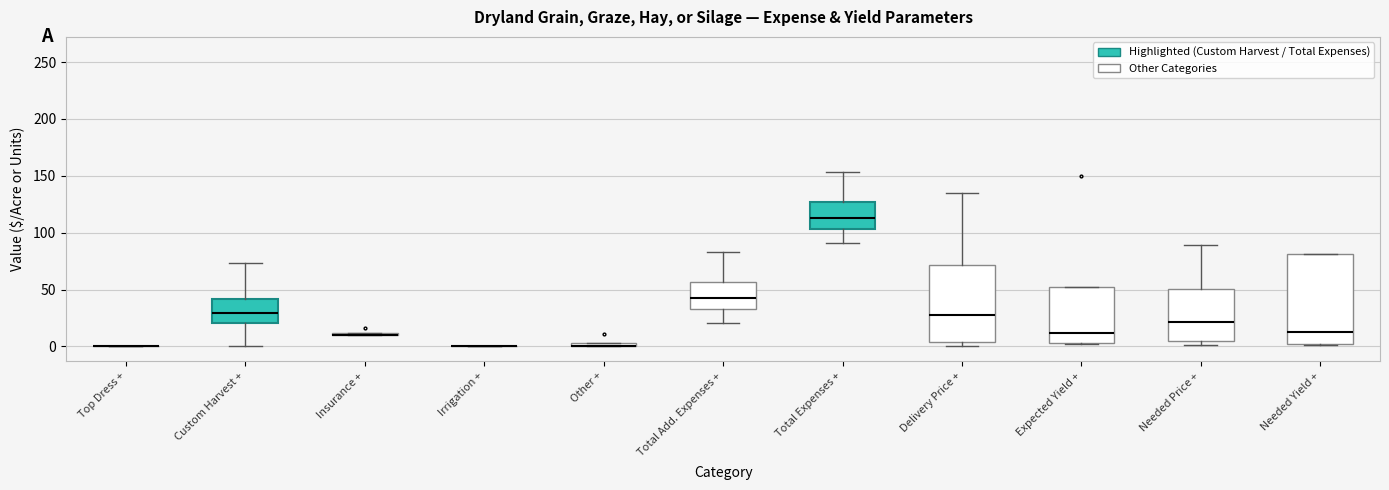

Which box is the tallest, from its lower edge to its upper edge?

Needed Yield +